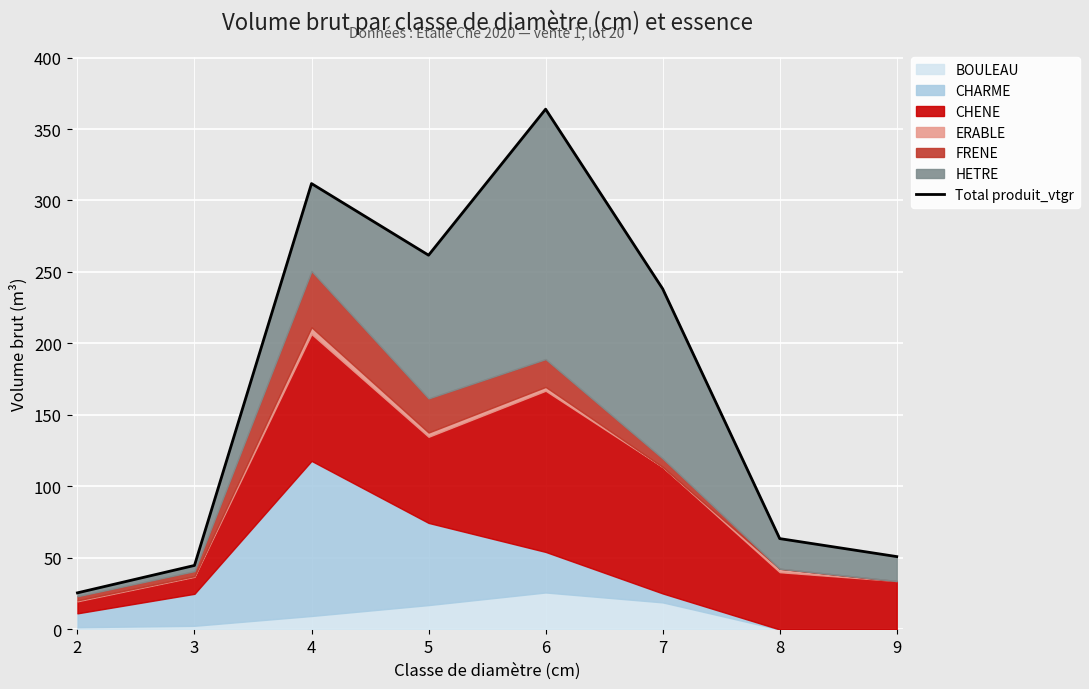

What value does the data have at 4?

311.8